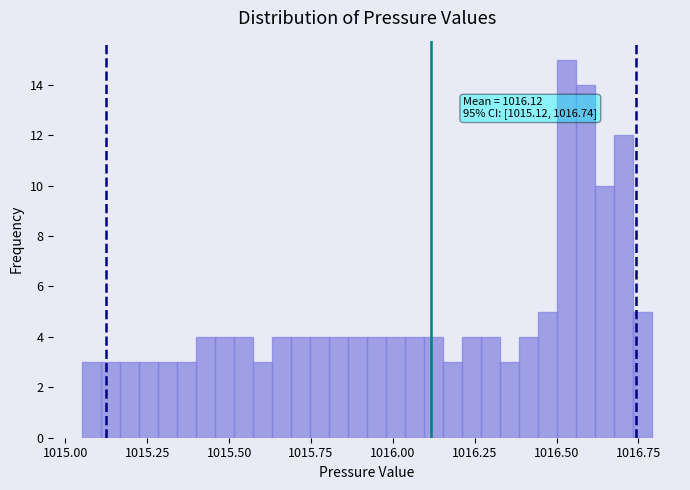

Around what value on the x-axis is the tallest bar? Give the approximate position of its centre, as read against the axis.

1016.55